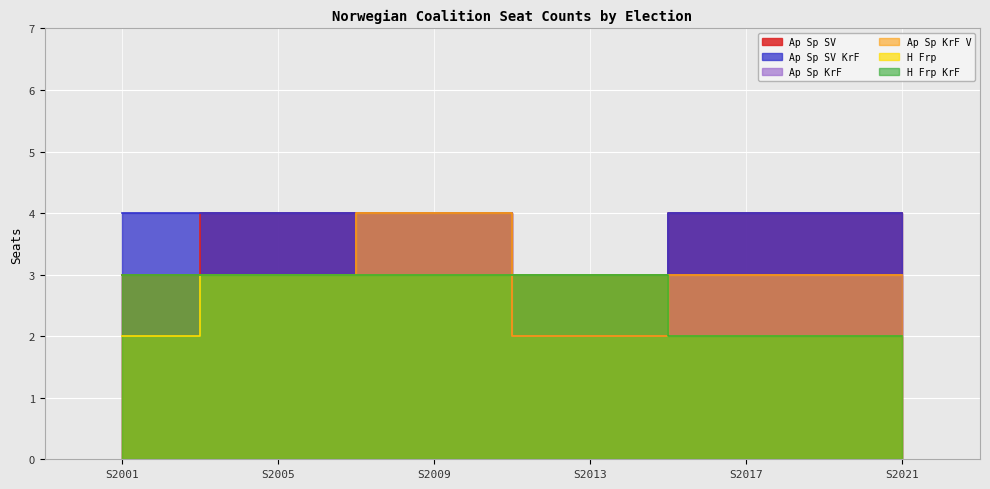

What is the value of the Ap Sp SV KrF point at the 3rd from the left?

4